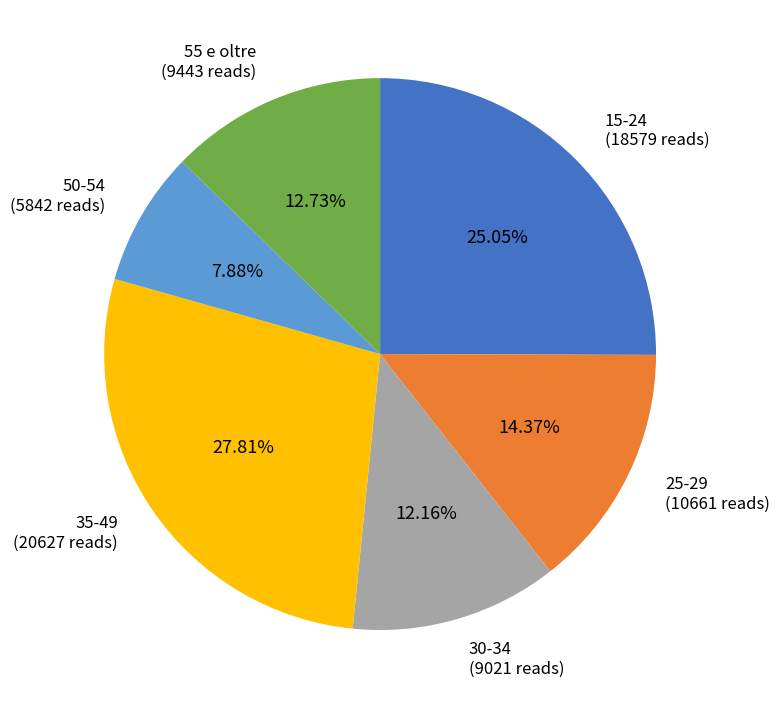

Is there a majority slice in this chart?

No